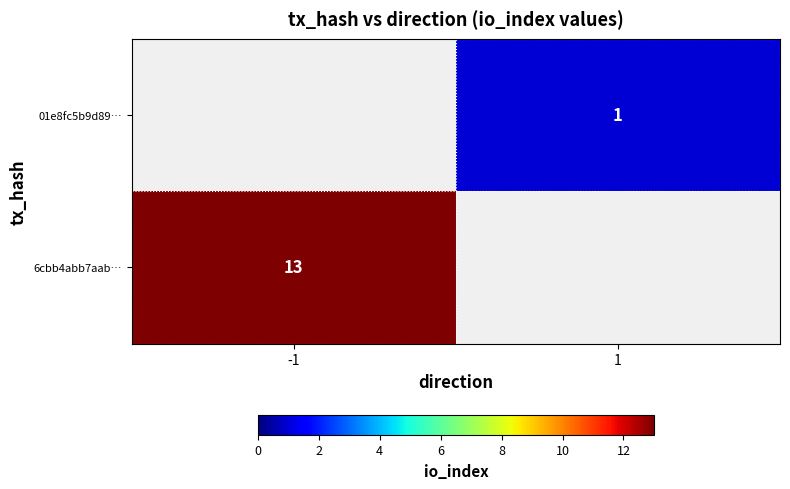

Is it true that 01e8fc5b9d89… equals 1 at 1?

True